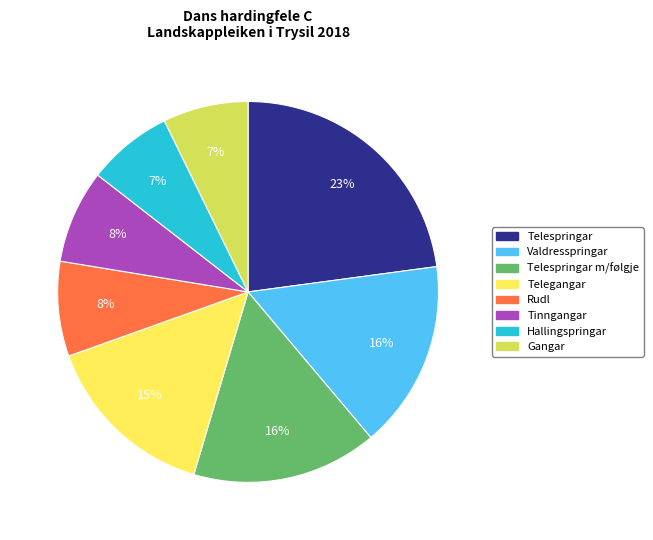

Is there a majority slice in this chart?

No